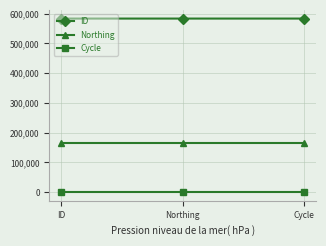

List the series in order of their peak value, lowest first.

Cycle, Northing, ID